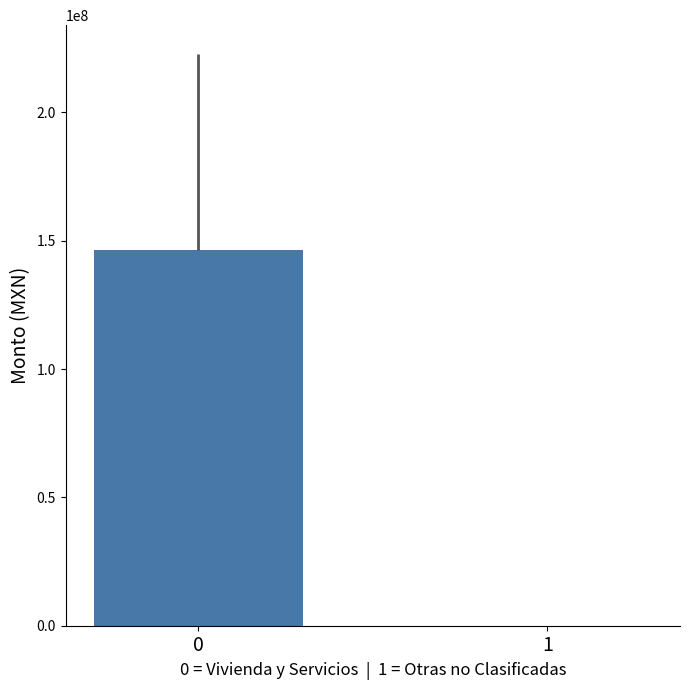

The chart shows a value of 0 at 1. True or false?

True